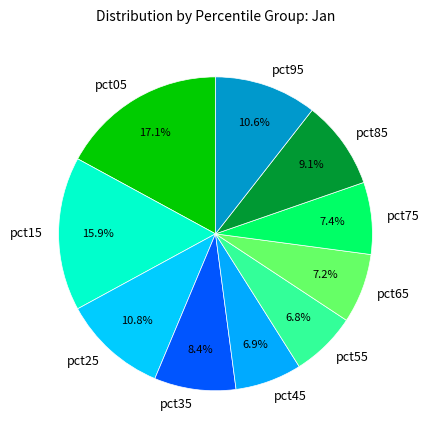

To the nearest percent, what is the difference between the largest and smallest slice percentages?

10%